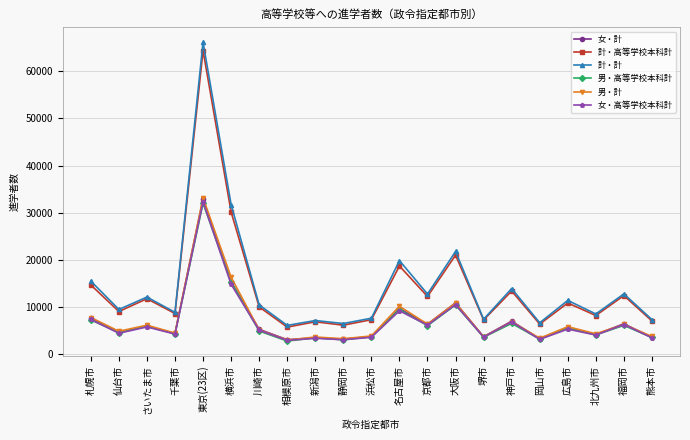

Which label corresponds to the largest value in the chart?

東京(23区)